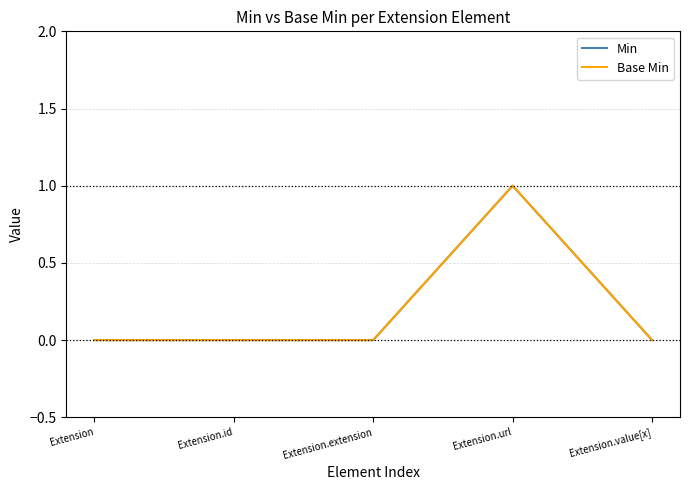

Does the chart display data point markers on the line(s)?

No